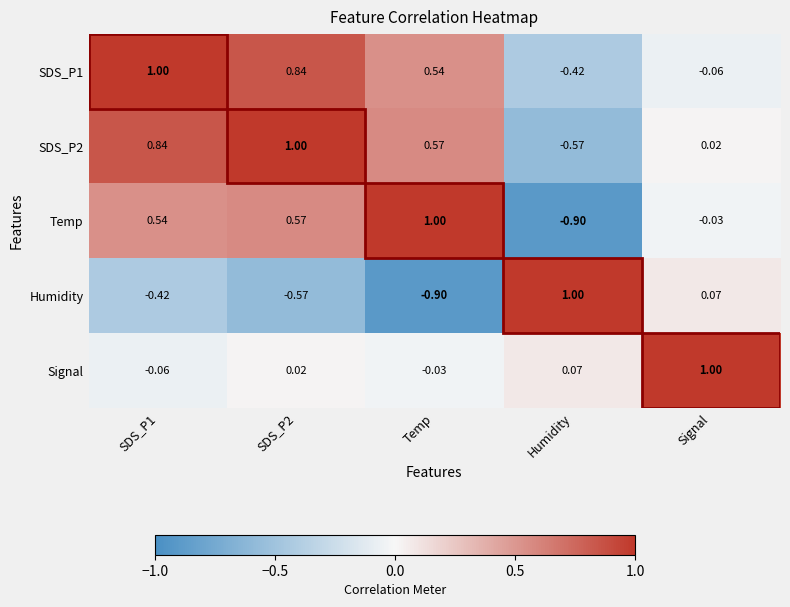

Is the value of Temp at SDS_P1 greater than the value of Signal at Signal?

No